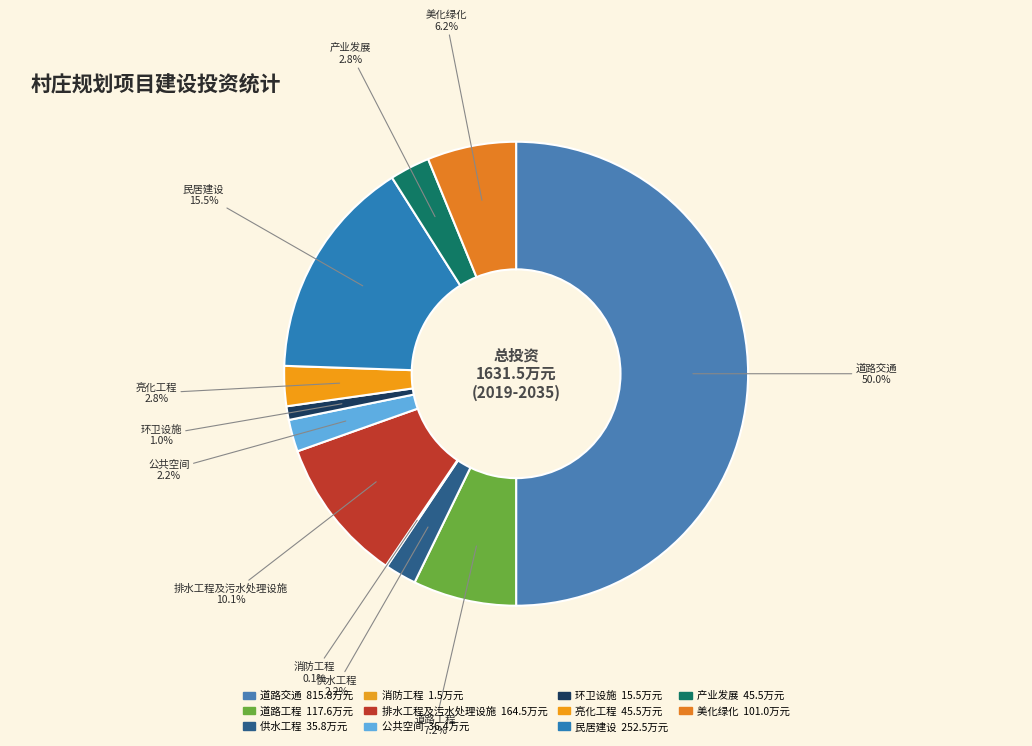

True or false: 排水工程及污水处理设施 accounts for 10% of the total.

True